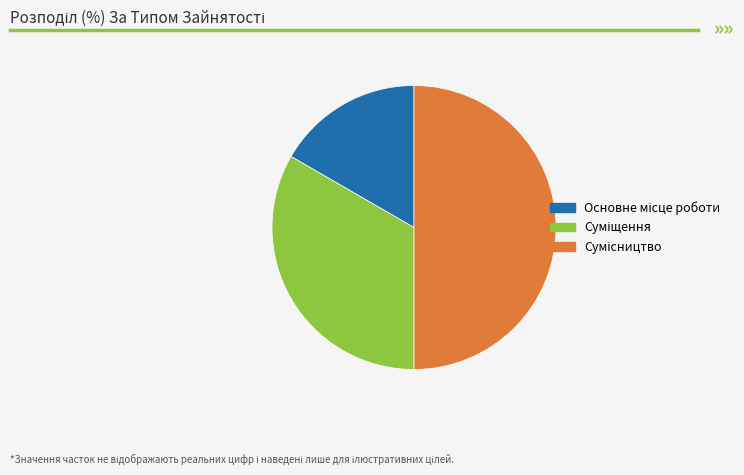

What is the change in value from Основне місце роботи to Суміщення?

+1